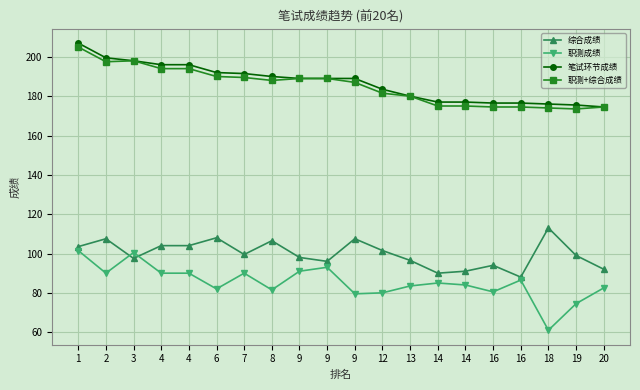

How many data points does each series have?

20